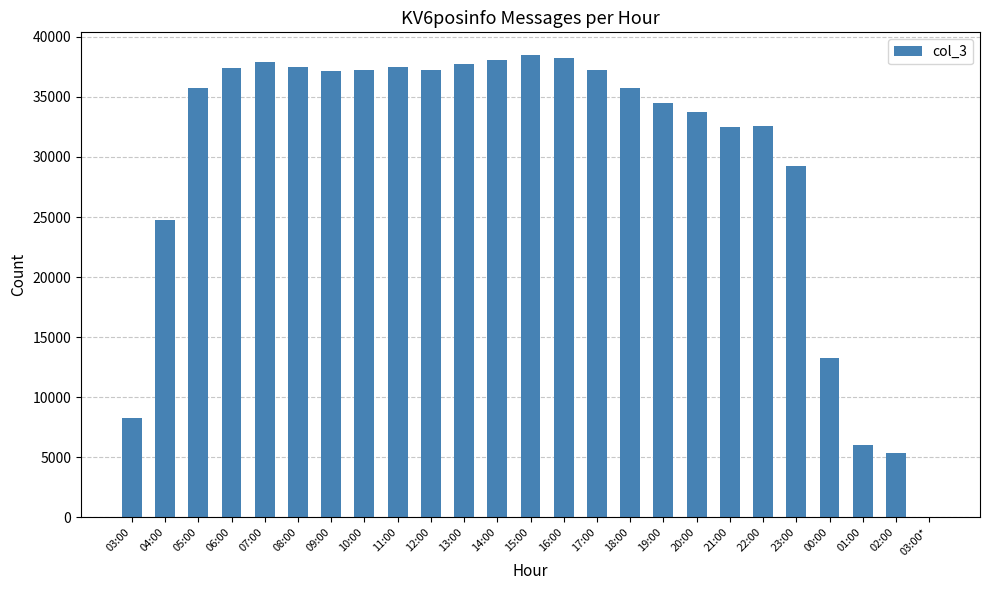

What is the ratio of the value at 04:00 to the value at 08:00?

0.7